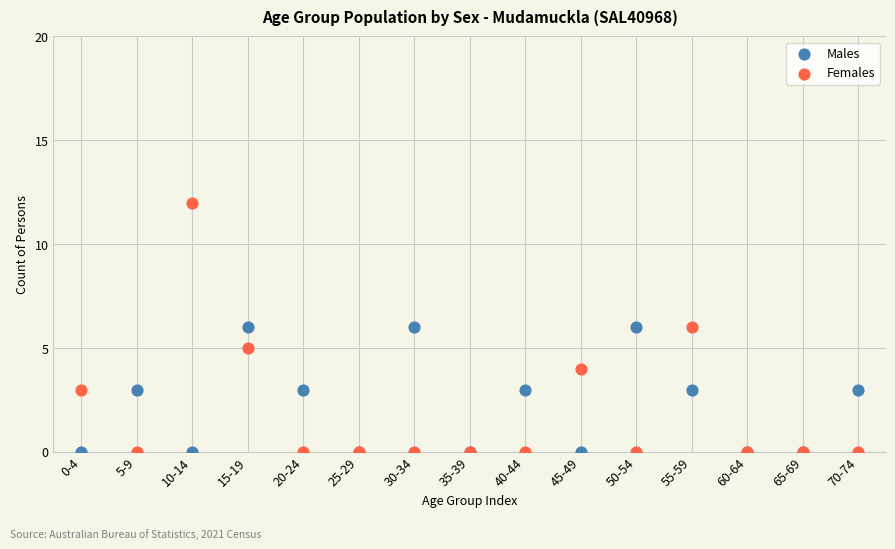

Which series has the widest spread of Y values?

Females